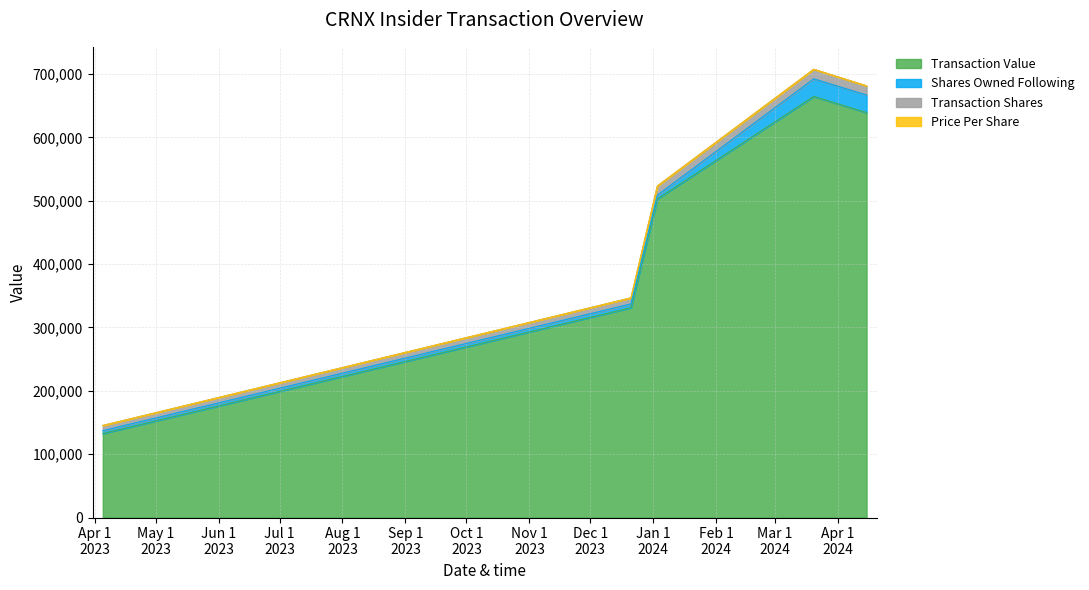

At which label does transactionPricePerShare reach its peak?

2024-04-15